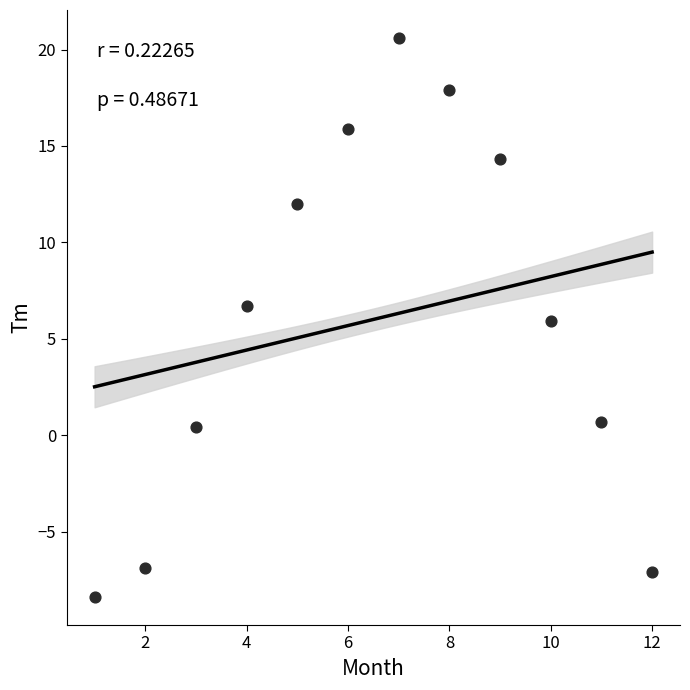

What is the average X value?

6.5